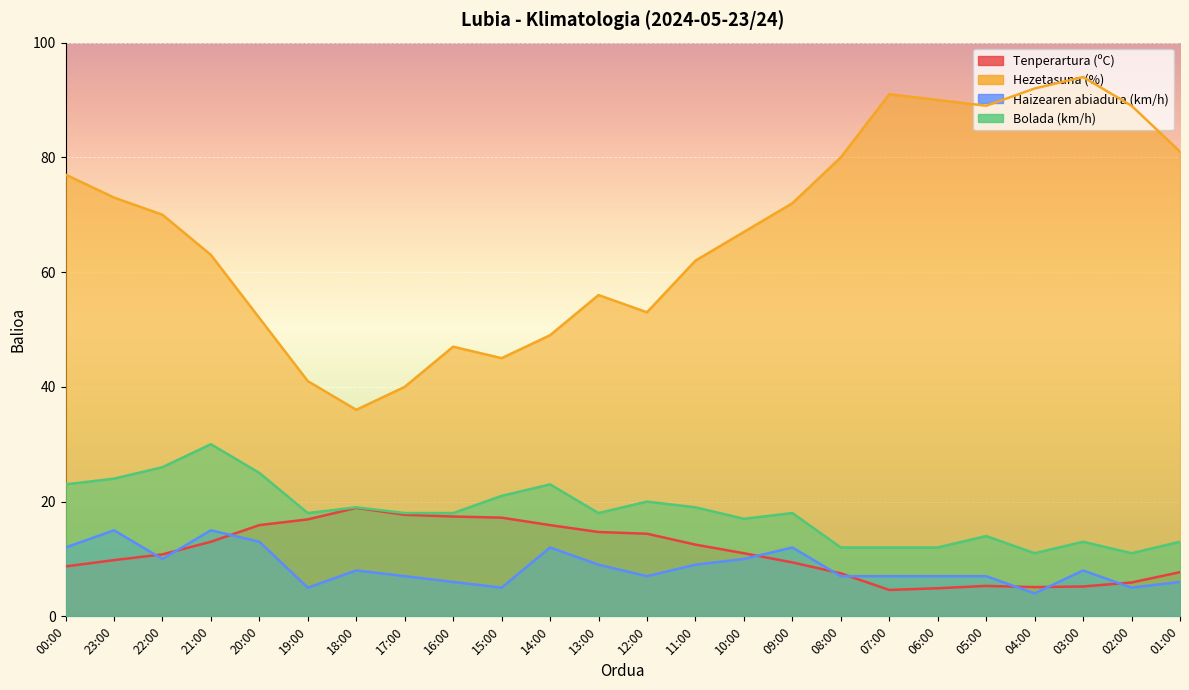

Is the value of Tenperartura (ºC) at 19:00 greater than the value of Bolada (km/h) at 22:00?

No